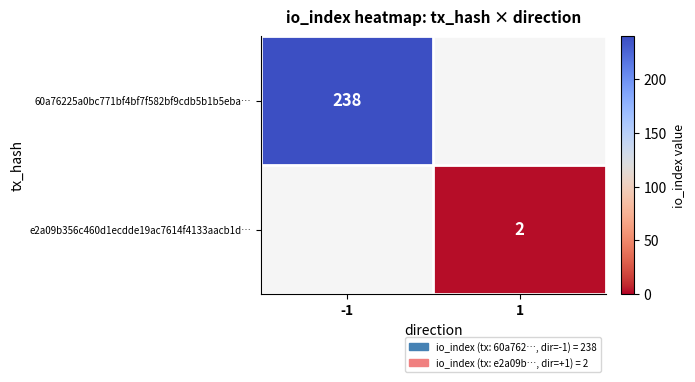

True or false: 60a76225a0bc771bf4bf7f582bf9cdb5b1b5eba… has a value of 238 at -1.

True